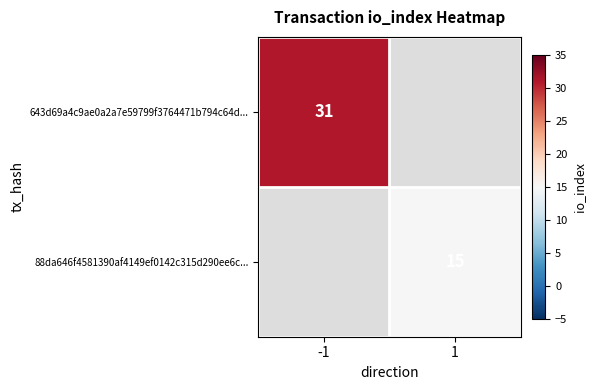

Is it true that 643d69a4c9ae0a2a7e59799f3764471b794c64d... equals 14 at -1?

False